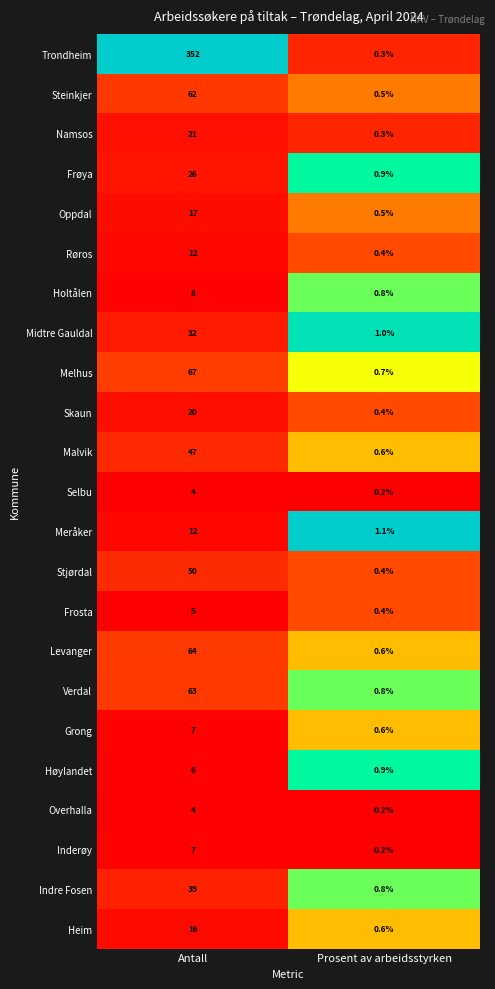

Read the Høylandet value at Prosent av arbeidsstyrken.

0.9